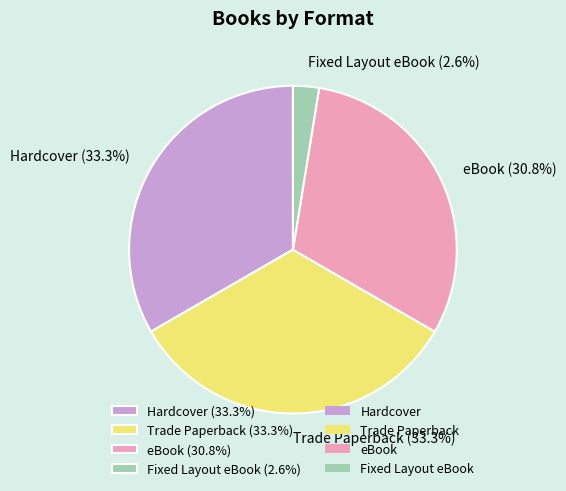

Between eBook (30.8%) and Fixed Layout eBook (2.6%), which is larger?

eBook (30.8%)